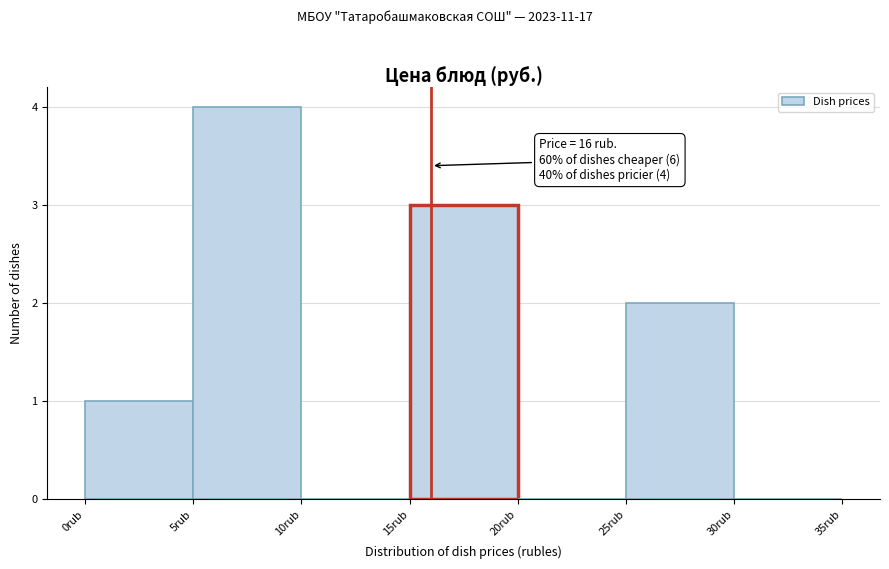

Over which range of the x-axis is the bar tallest?

5 to 10